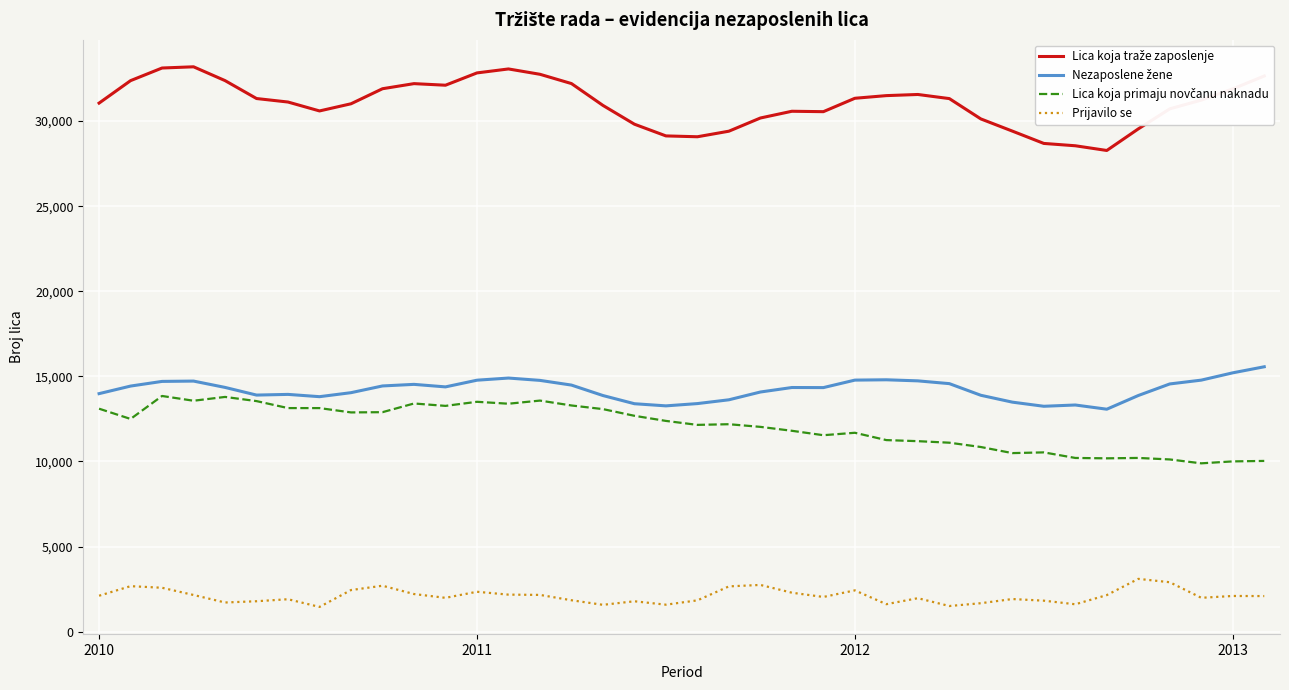

What is the greatest value displayed?

33188